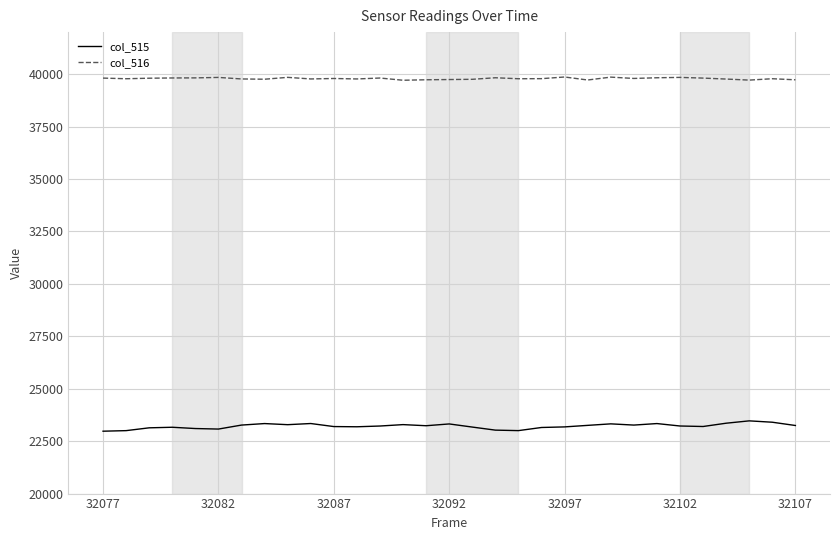

List the series in order of their peak value, lowest first.

col_515, col_516